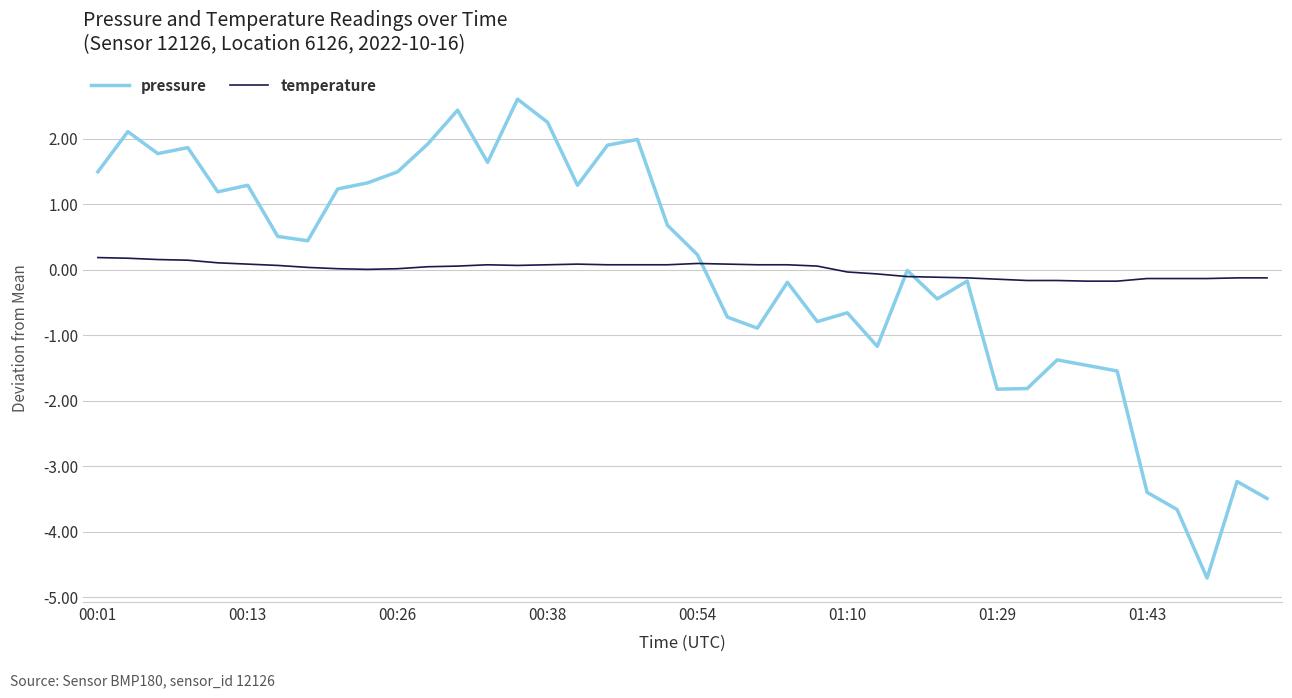

List the series in order of their peak value, lowest first.

temperature, pressure